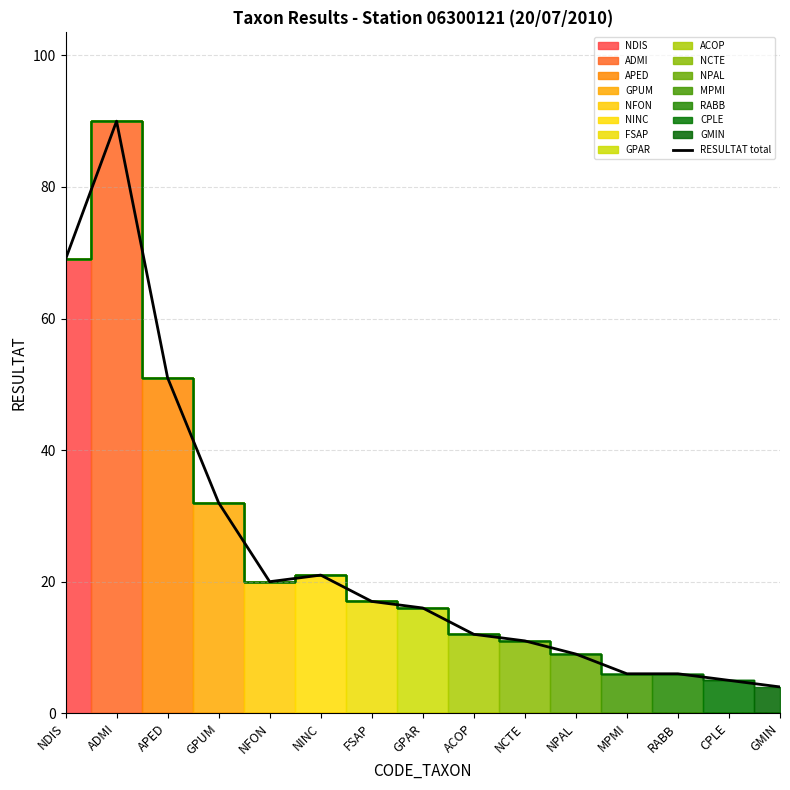

What position from the left is ACOP?

9